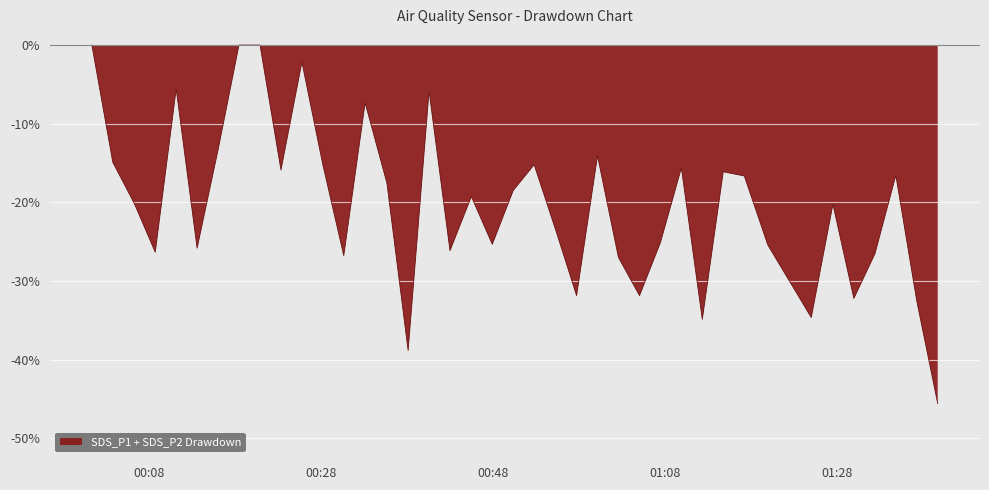

What is the smallest value displayed?

-45.6